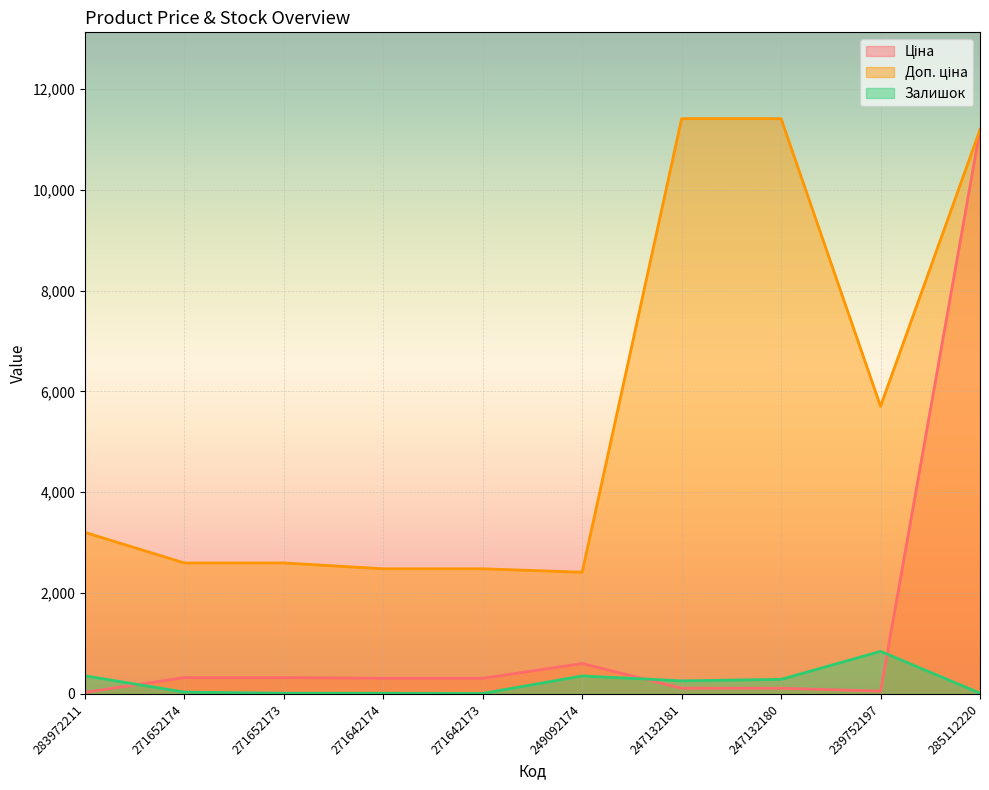

Where does the Доп. ціна series first go above 3205?

247132181